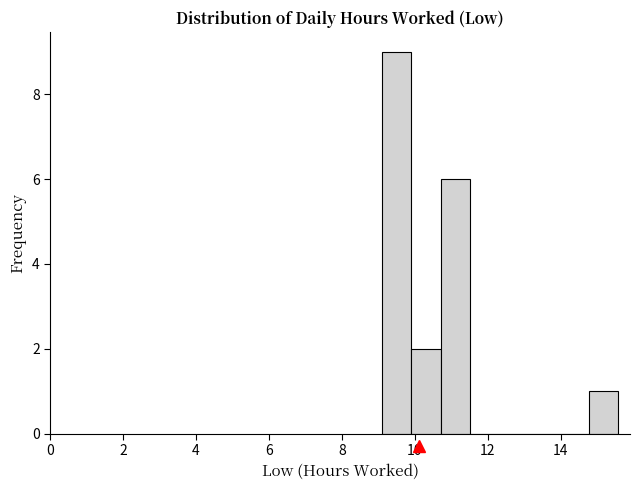

Reading left to right, list every bar in this chart as the range it spans on the x-axis followed by its height. Neither the bar edges nor the heights are printed on the chart, so give them approximately, as read against the axes.

9.0 to 10.0: 9
10.0 to 10.8: 2
10.8 to 11.6: 6
11.6 to 12.4: 0
12.4 to 13.2: 0
13.2 to 14.0: 0
14.0 to 14.8: 0
14.8 to 15.6: 1